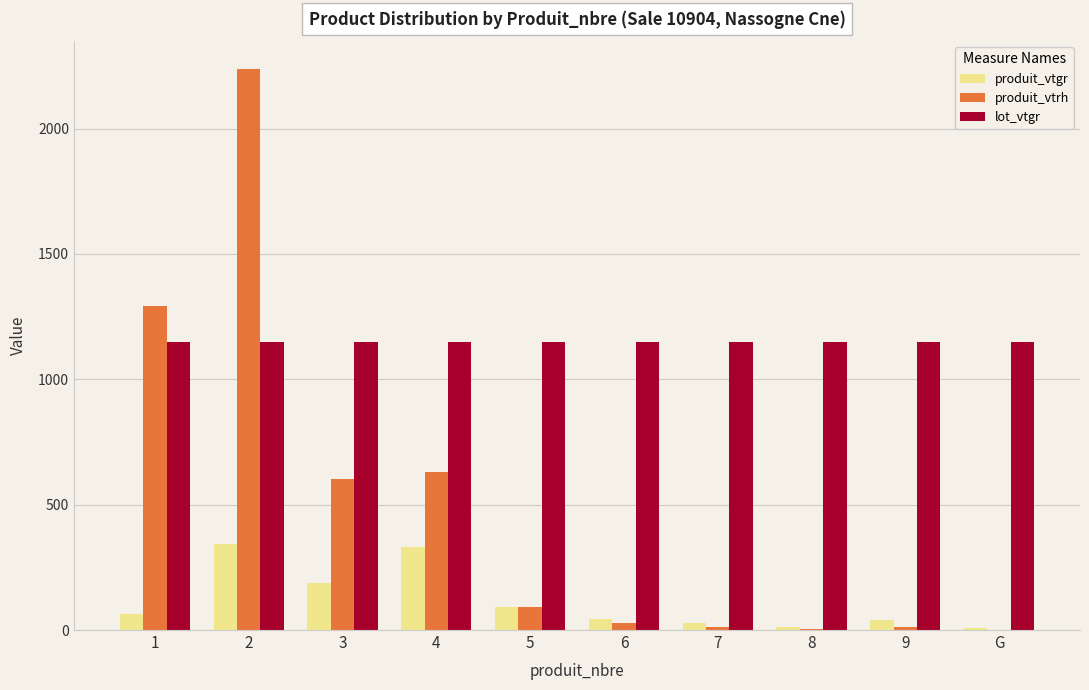

What is the total value across all series at 3?

1940.4